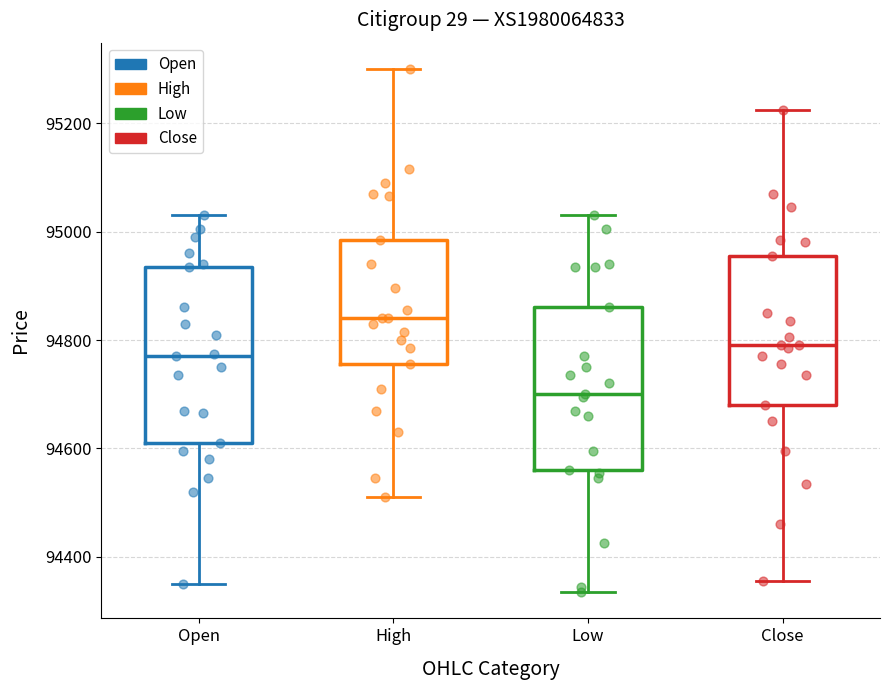

Comparing the boxes themselves (not the whiskers), which one is the tallest?

Open